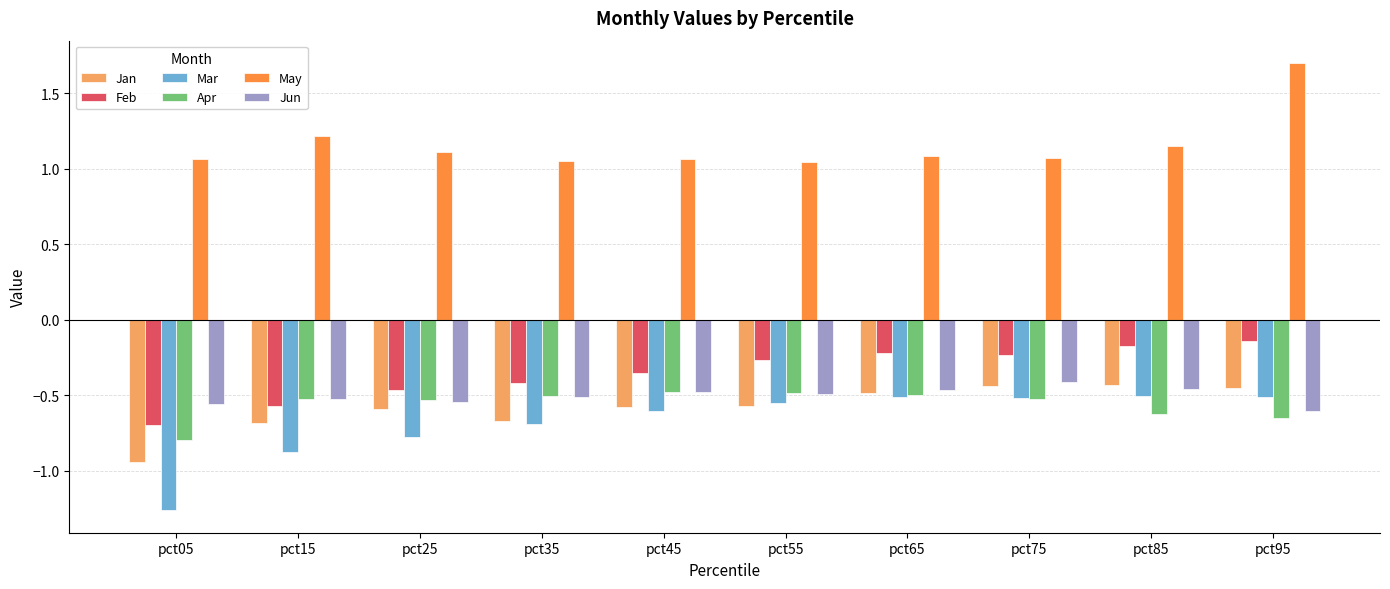

What is the total value across all series at pct65?

-1.1